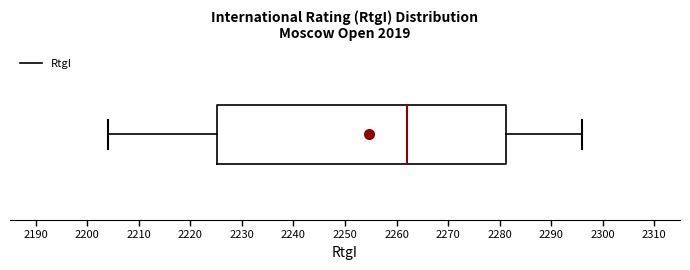

Where does the right whisker of the box end on the x-axis? The values are not printed on the chart, so give them approximately, as read against the axis.

2296